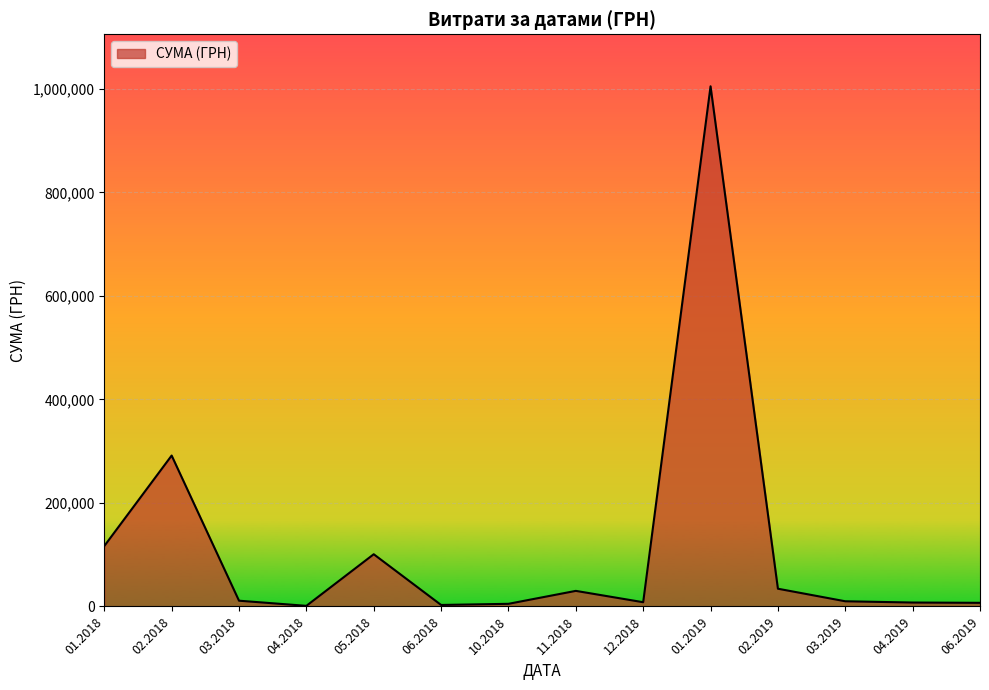

What is the minimum value shown in the chart?

1162.7